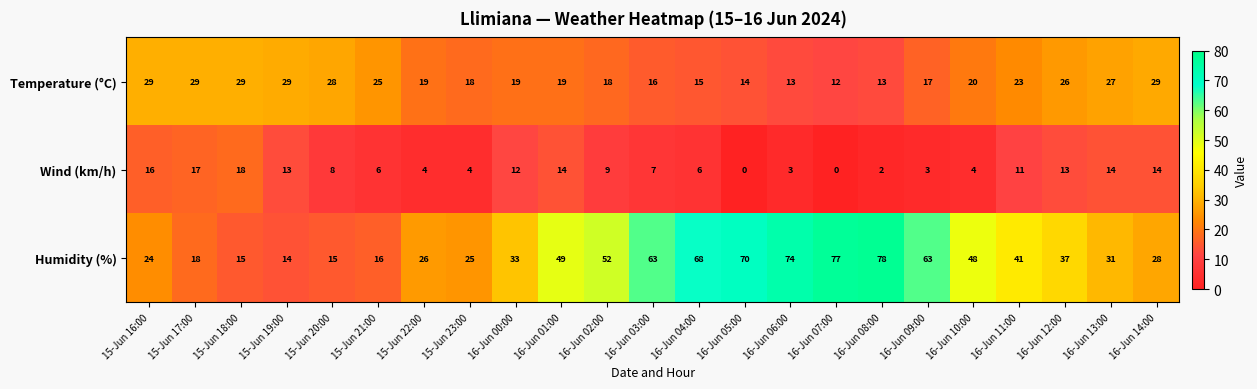

What is the sum of the Temperature (°C) values at 15-Jun 23:00 and 16-Jun 07:00?

30